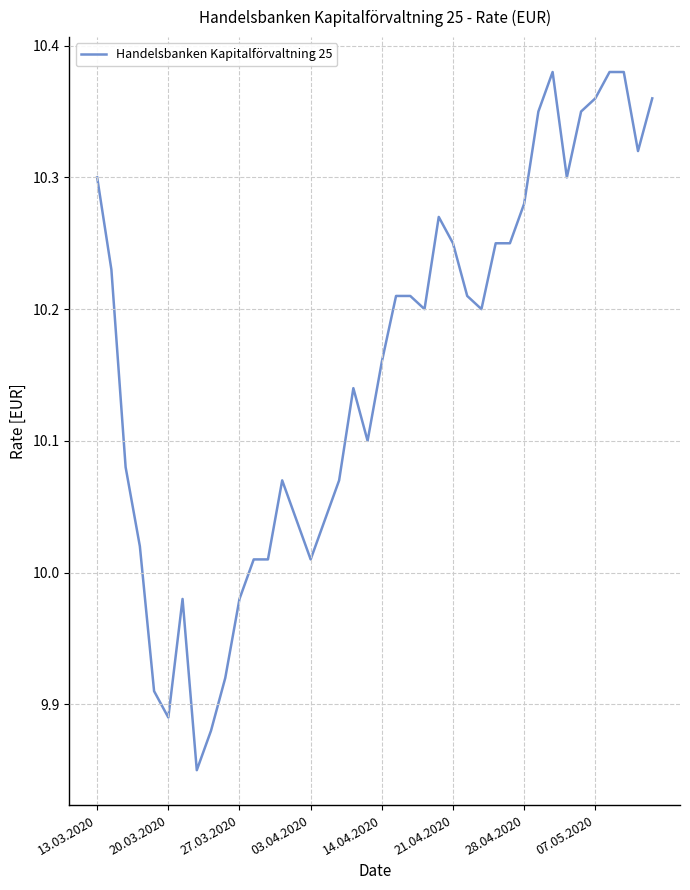

Is this an area chart (filled region under the line)?

No